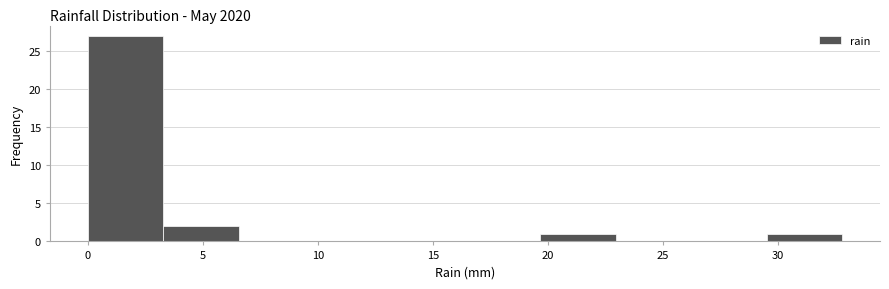

Reading left to right, list every bar in this chart as the range it spans on the x-axis followed by its height. Neither the bar edges nor the heights are printed on the chart, so give them approximately, as read against the axes.

0.0 to 3.5: 27
3.5 to 6.5: 2
6.5 to 10.0: 0
10.0 to 13.0: 0
13.0 to 16.5: 0
16.5 to 19.5: 0
19.5 to 23.0: 1
23.0 to 26.0: 0
26.0 to 29.5: 0
29.5 to 33.0: 1